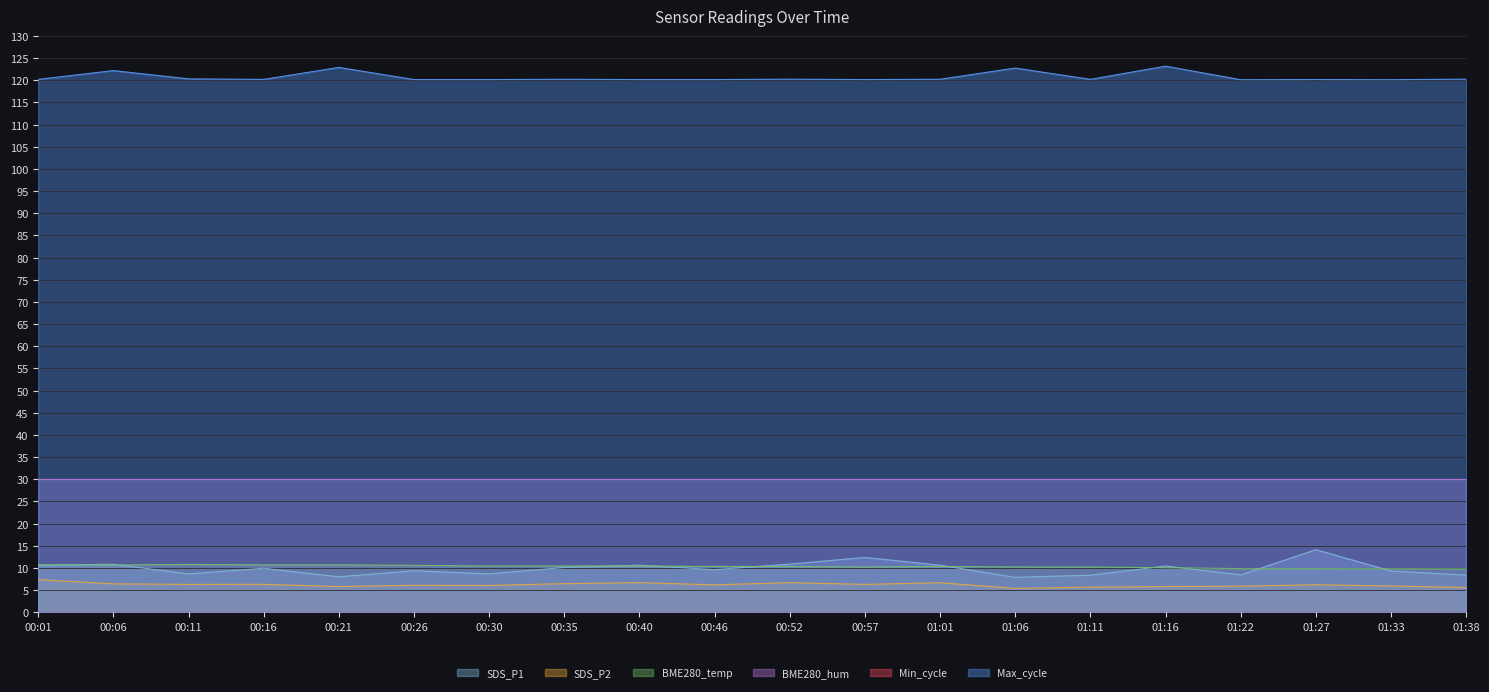

Where is the first local maximum for SDS_P2?

00:16